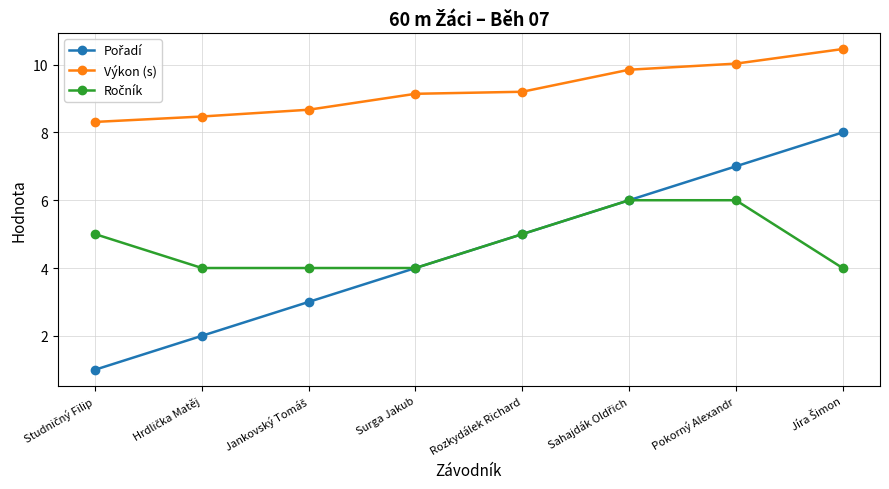

What is the spread (max minus min) of values at Rozkydálek Richard?

4.2